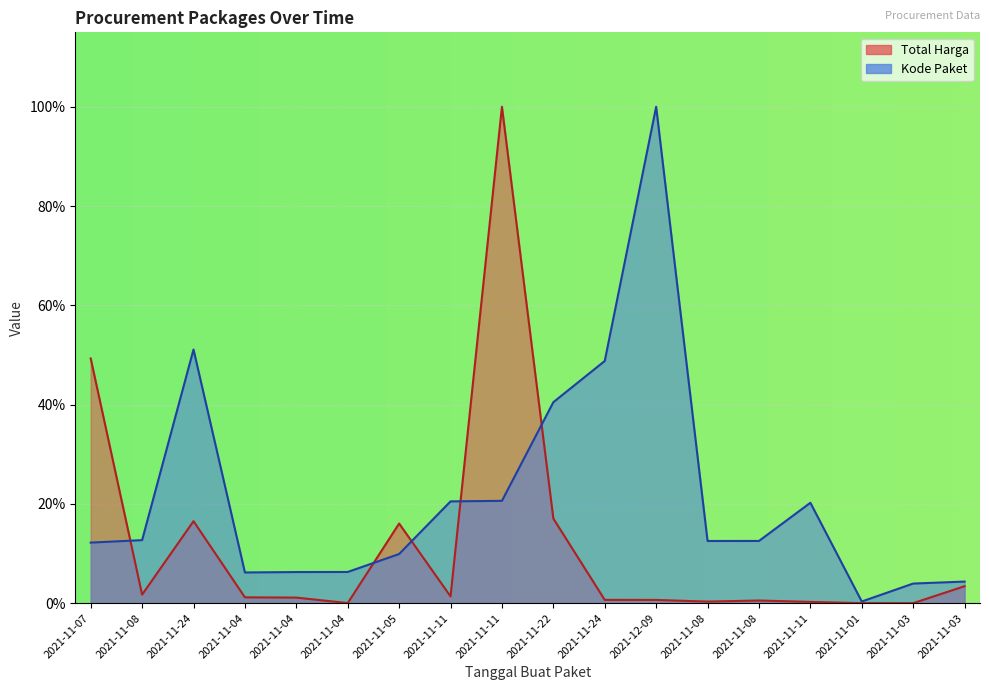

Rank the series by their maximum value, from highest to lowest.

Total Harga, Kode Paket